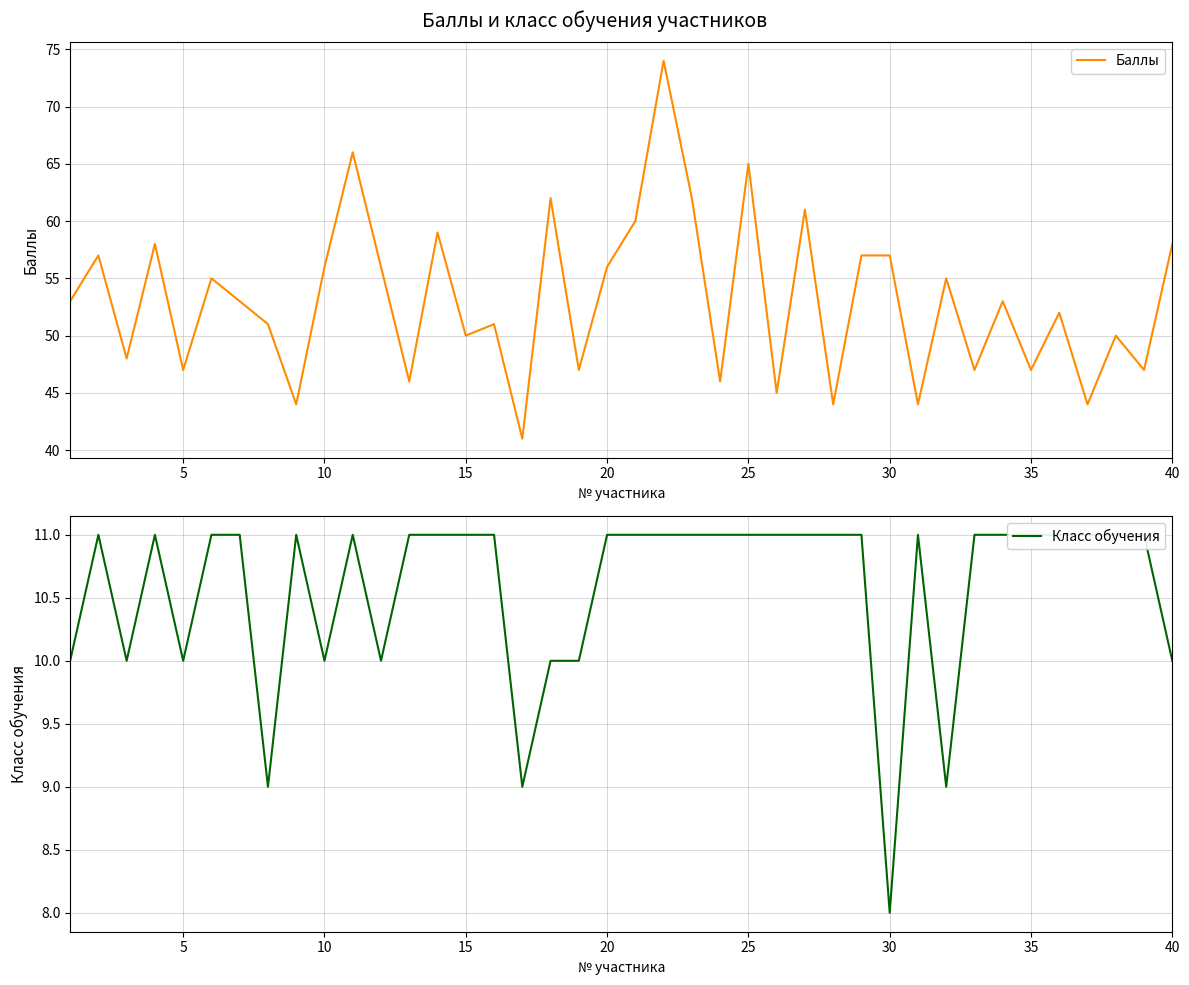

Which series has the largest range (max minus min)?

Баллы